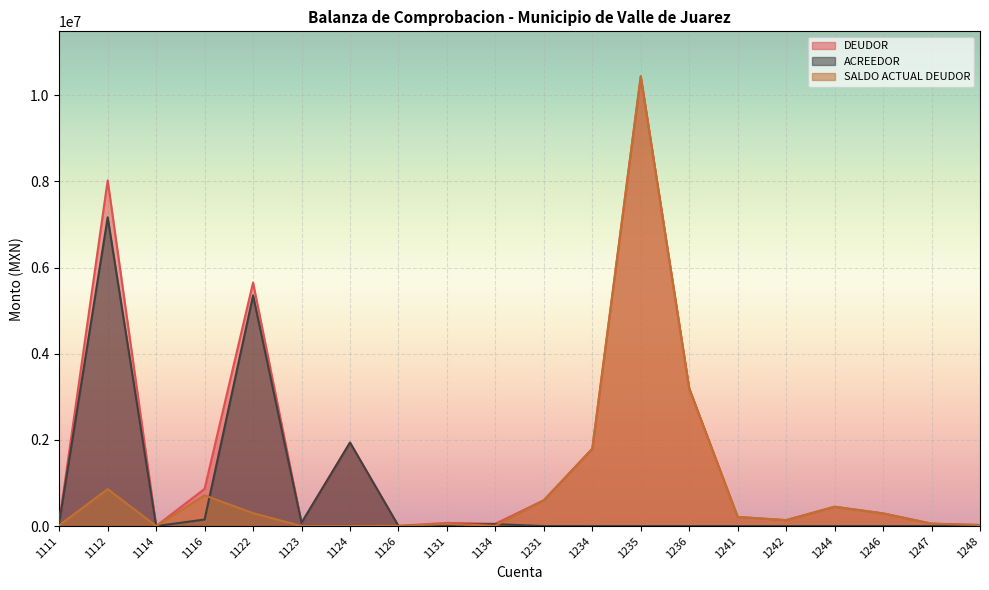

The SALDO ACTUAL DEUDOR series shows 313148.9 at 1244. True or false?

False